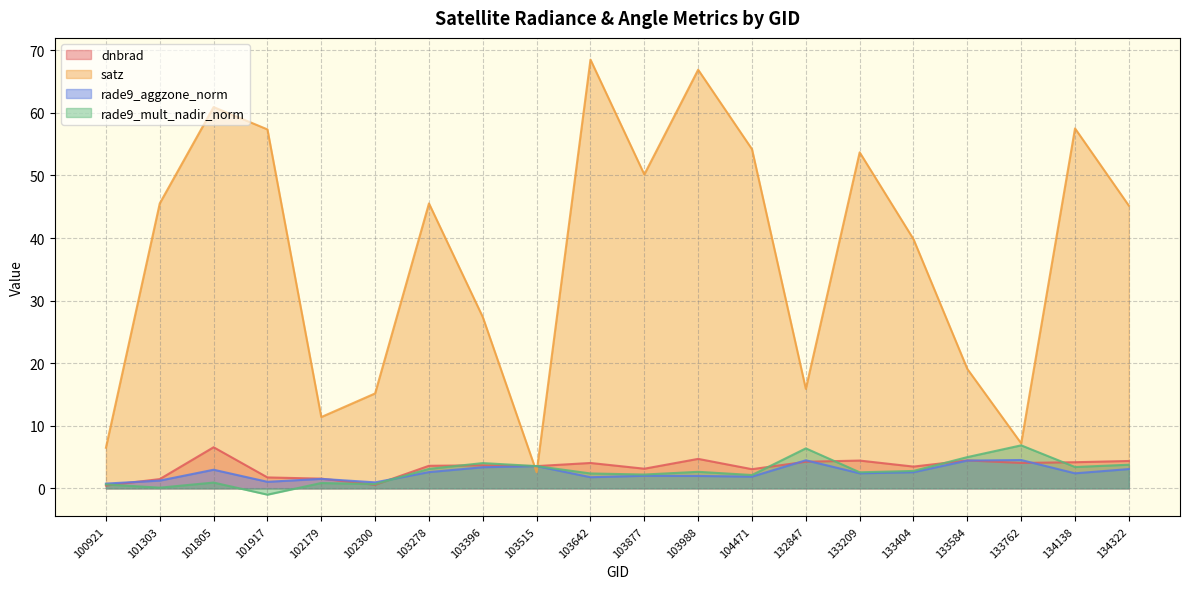

Which series changed the most between 134138 and 134322?

satz